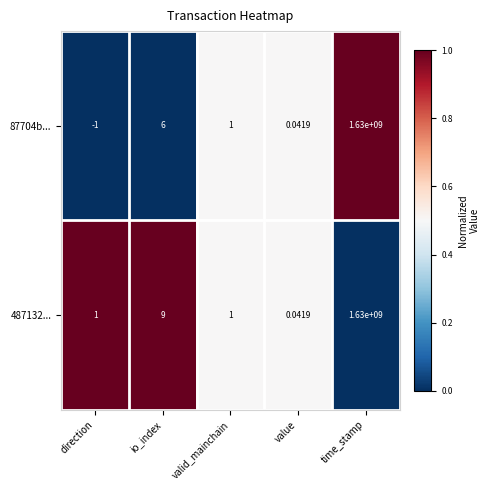

At how many categories does at least one series exceed 0?

5